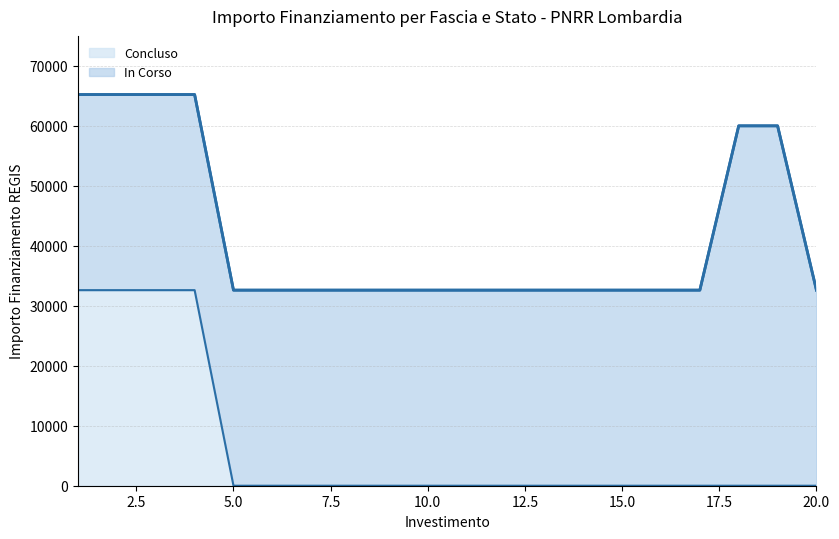

How many values are above zero?

4